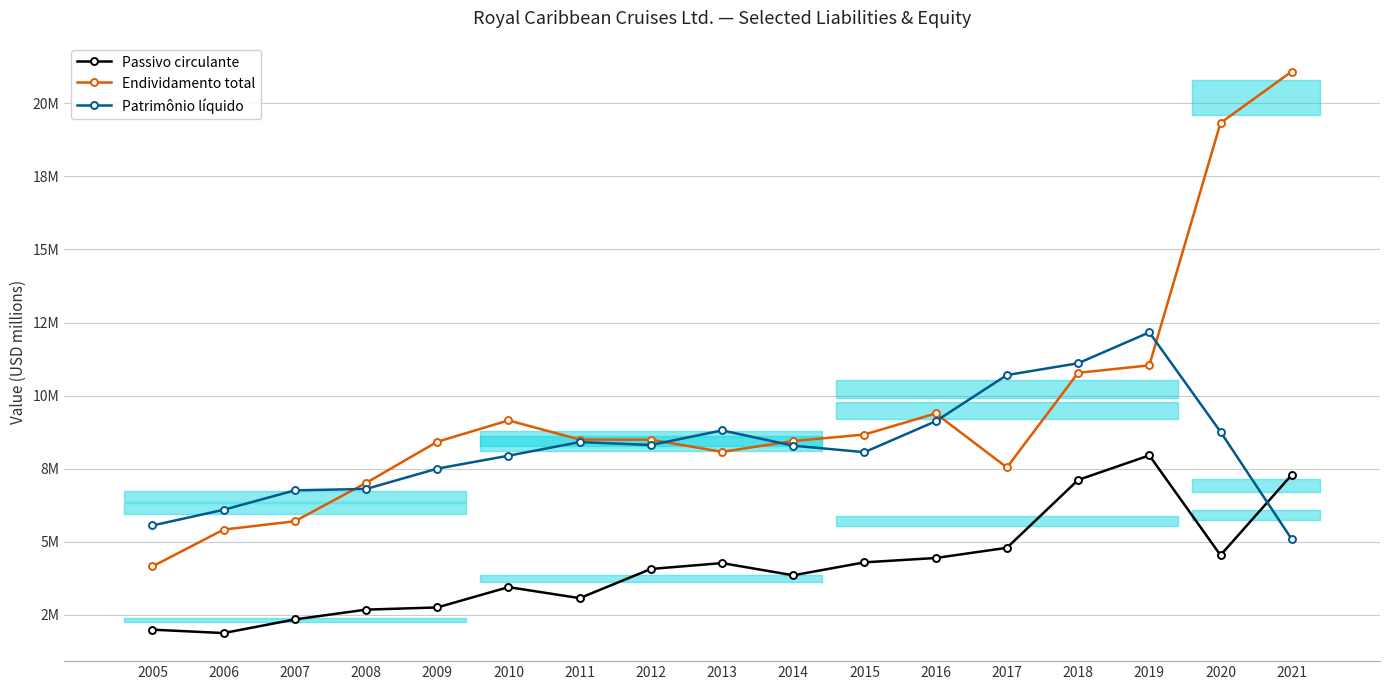

At which category does the chart reach its minimum across all series?

2006